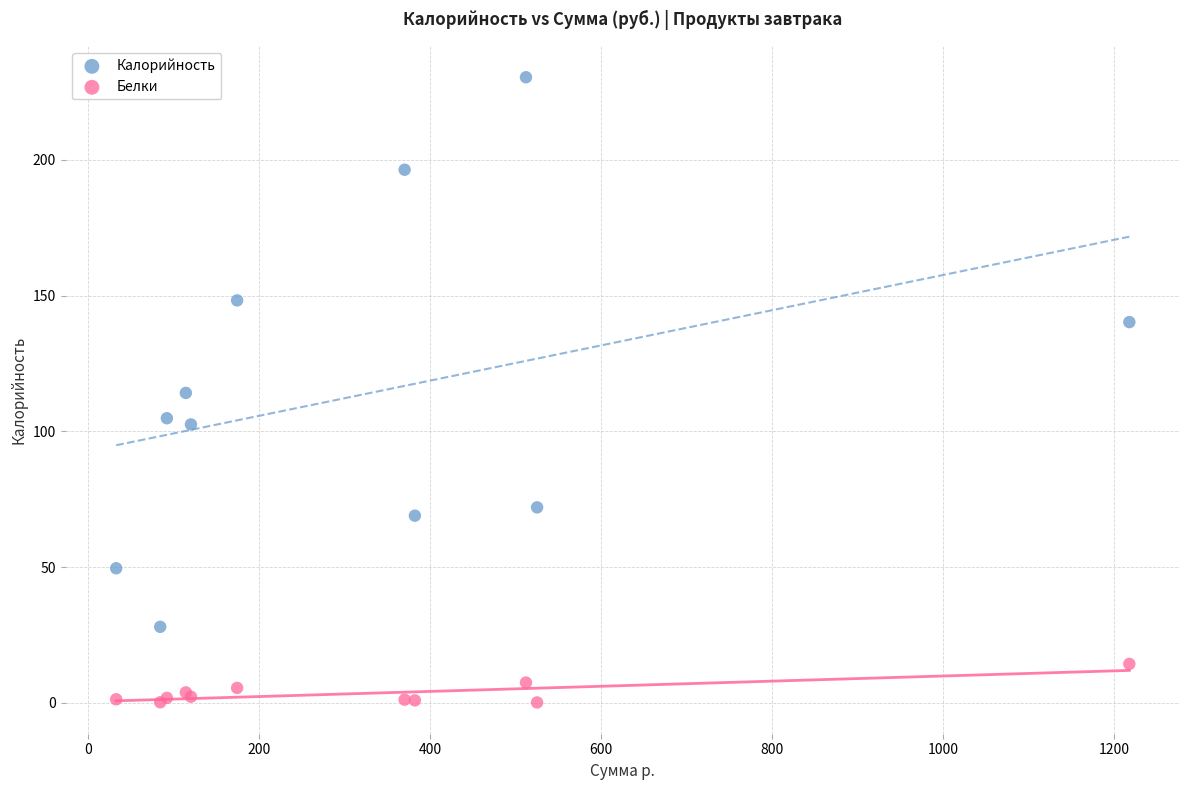

Which series has the largest Y range (max minus min)?

Калорийность